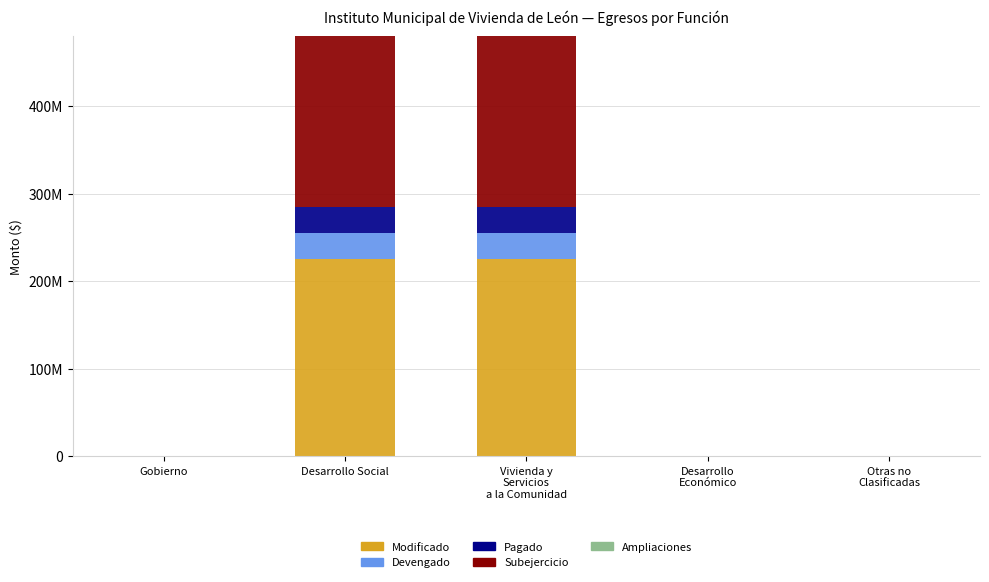

Are the bars grouped side by side (vs. stacked)?

No